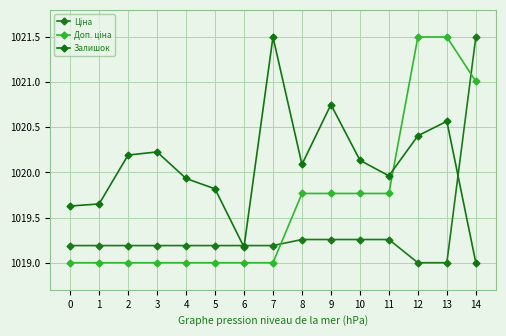

True or false: Залишок has more than 1 points higher than both neighbors.

True